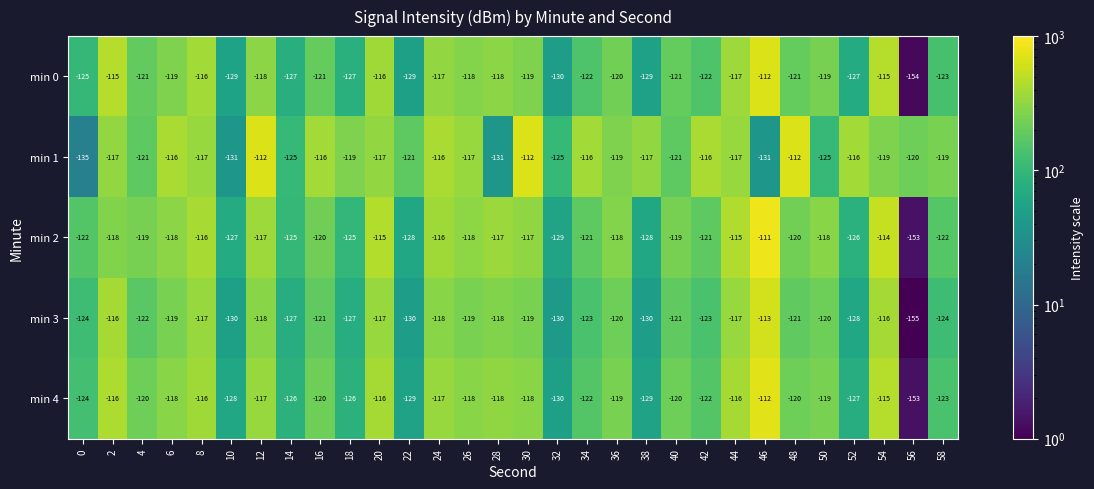

Which series changed the most between 48 and 54?

min 1